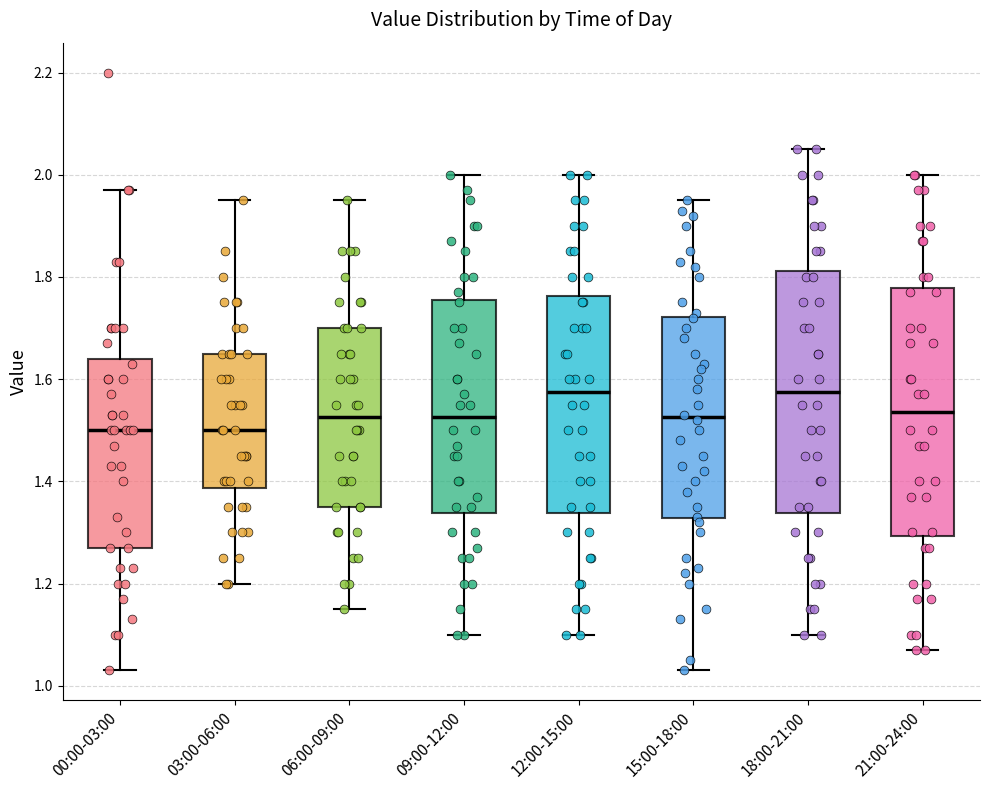

Where does the upper whisker of the box for 06:00-09:00 end on the y-axis? The values are not printed on the chart, so give them approximately, as read against the axis.

1.96